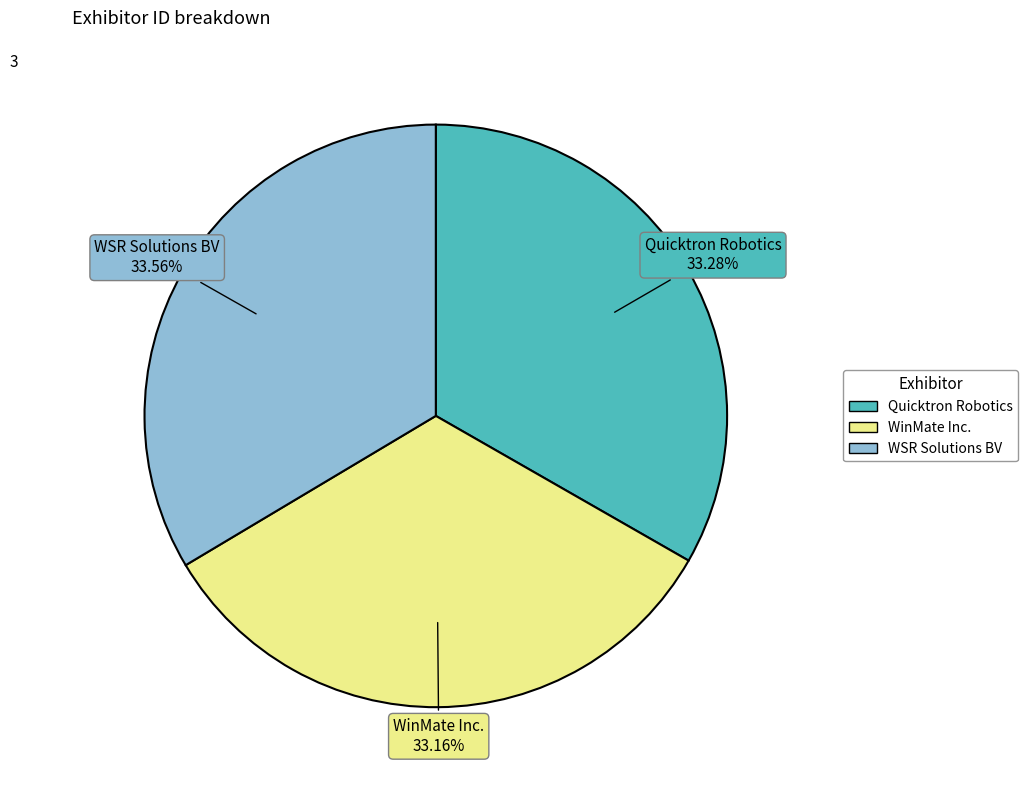

Approximately how many times larger is the value at WSR Solutions BV compared to WinMate Inc.?

1.0